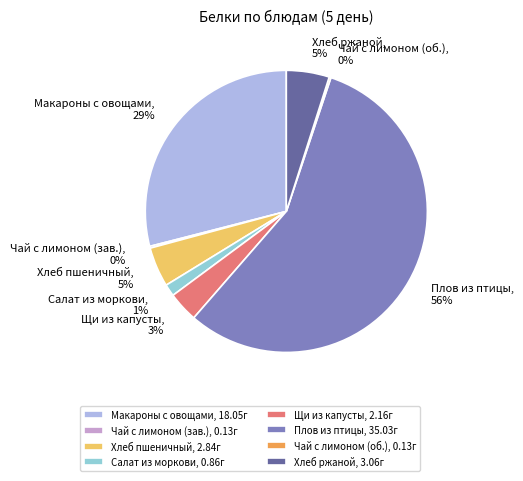

Between Плов из птицы and Макароны с овощами, which is larger?

Плов из птицы